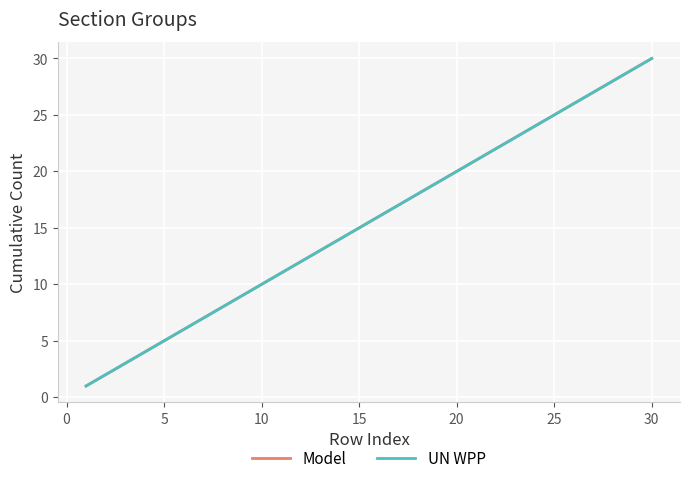

Does the chart display data point markers on the line(s)?

No